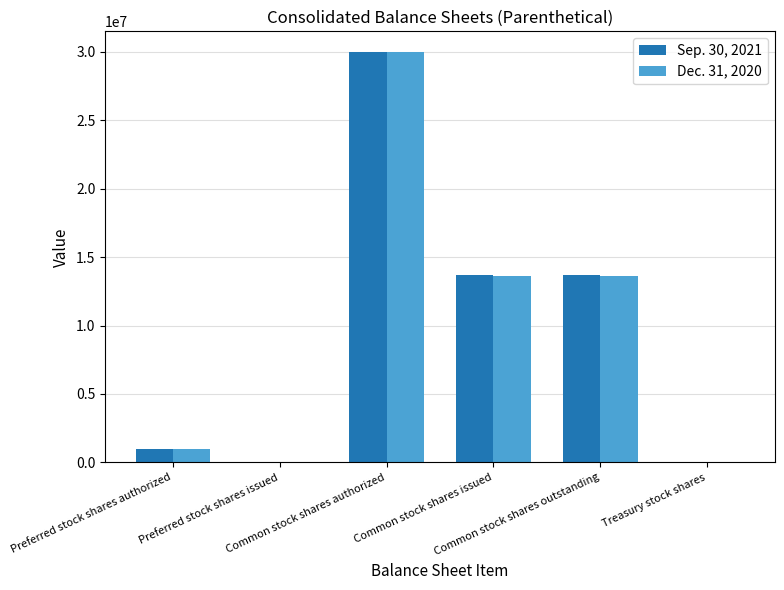

What are all the series names shown in the legend?

Sep. 30, 2021, Dec. 31, 2020